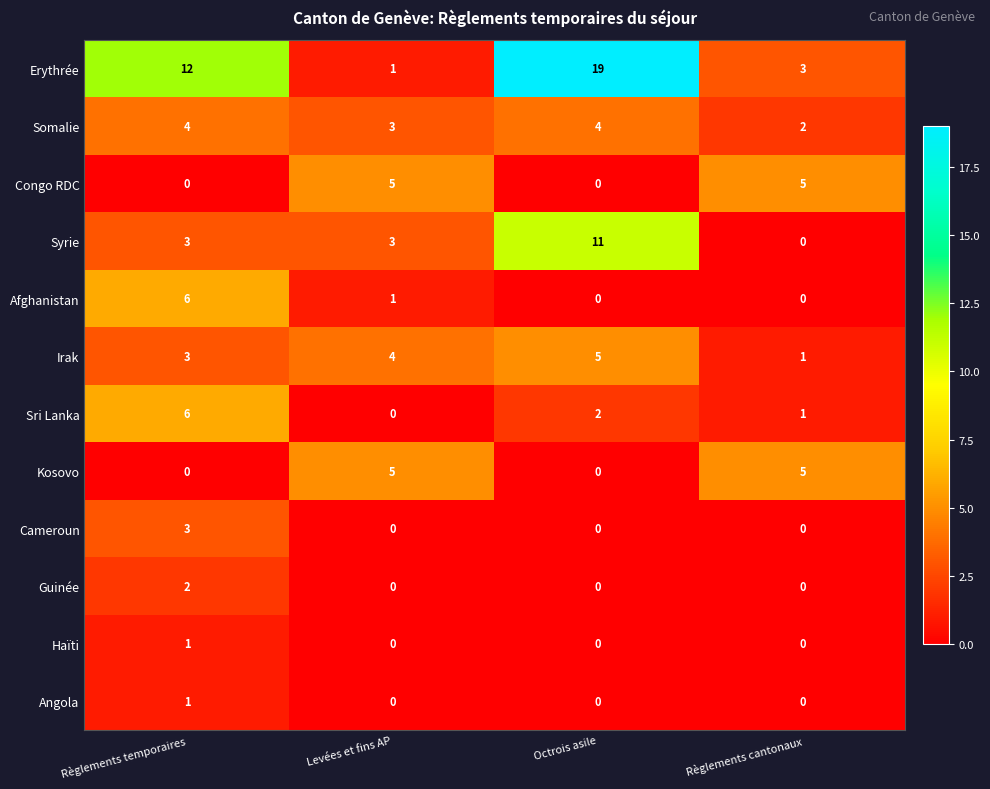

What is the difference between the highest and lowest values at Octrois asile?

19